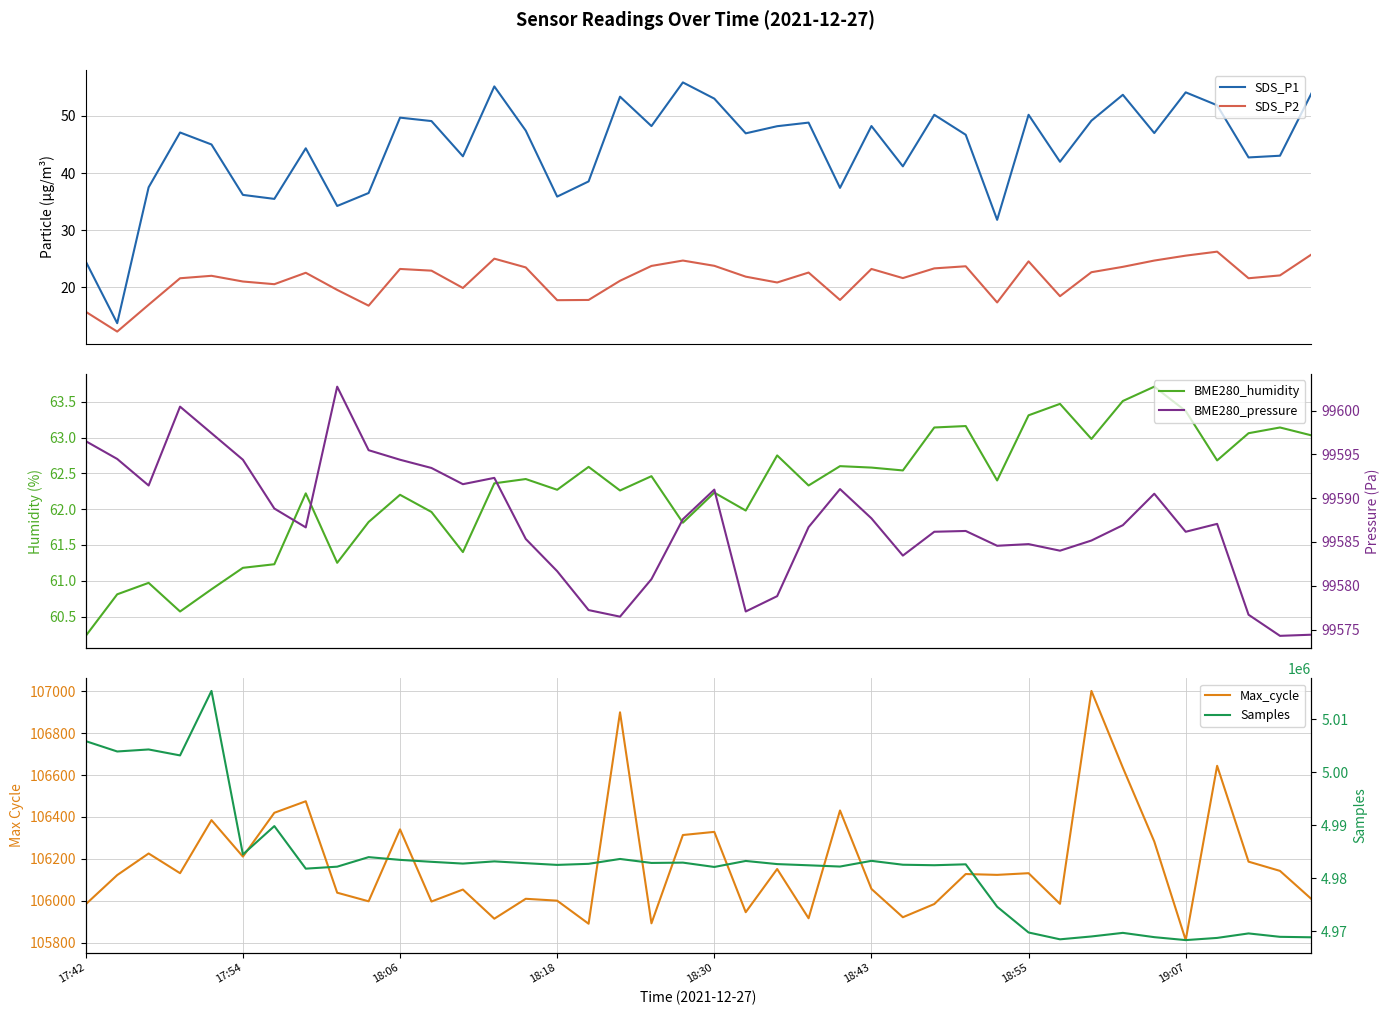

What is the maximum value for BME280_pressure?

99602.7